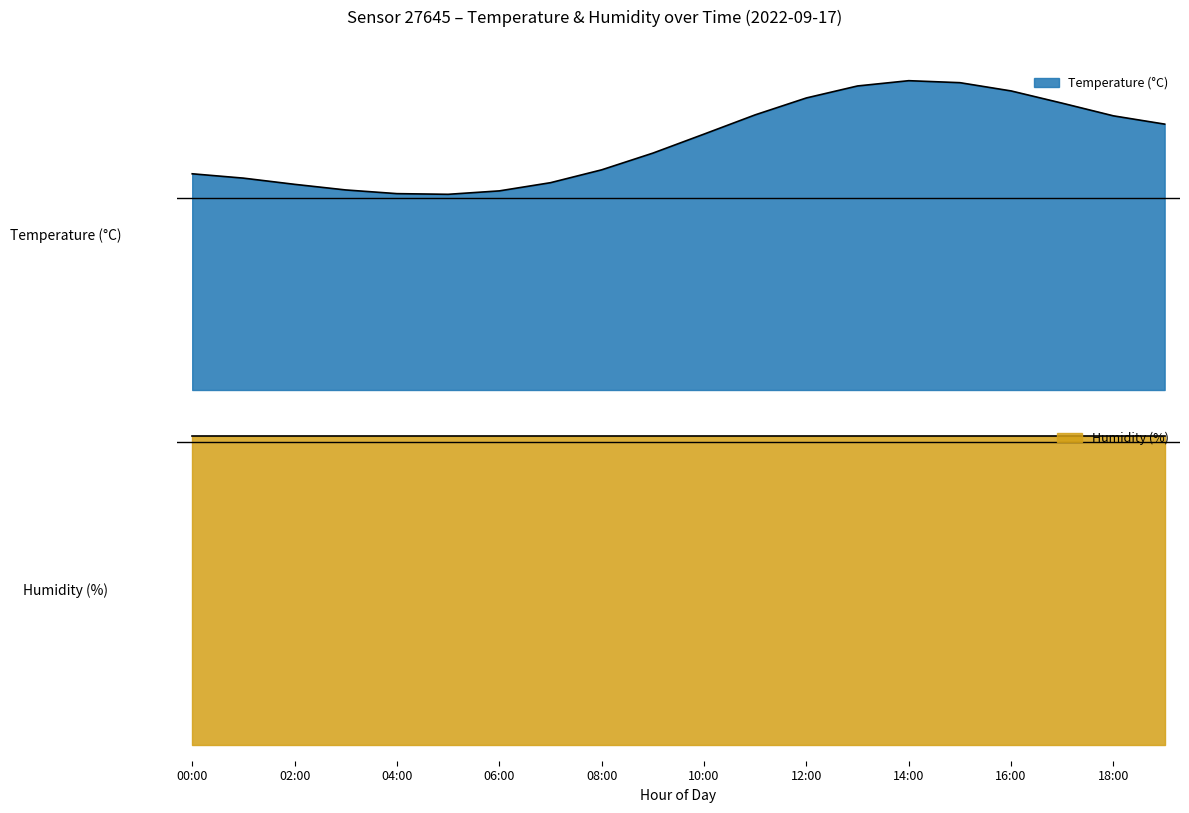

How many values are below 9?

10